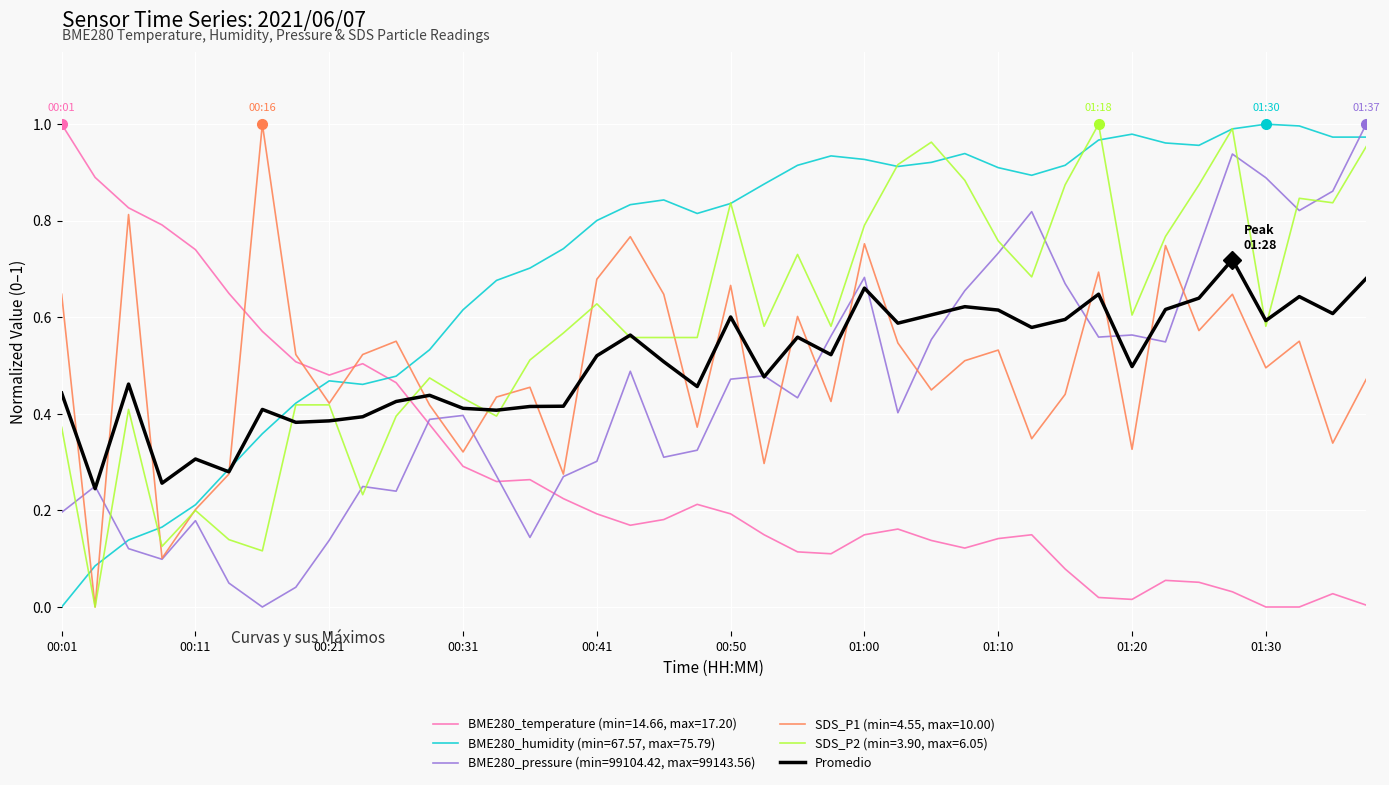

After their last crossing, which series has the higher values: BME280_humidity (min=67.57, max=75.79) or BME280_pressure (min=99104.42, max=99143.56)?

BME280_pressure (min=99104.42, max=99143.56)